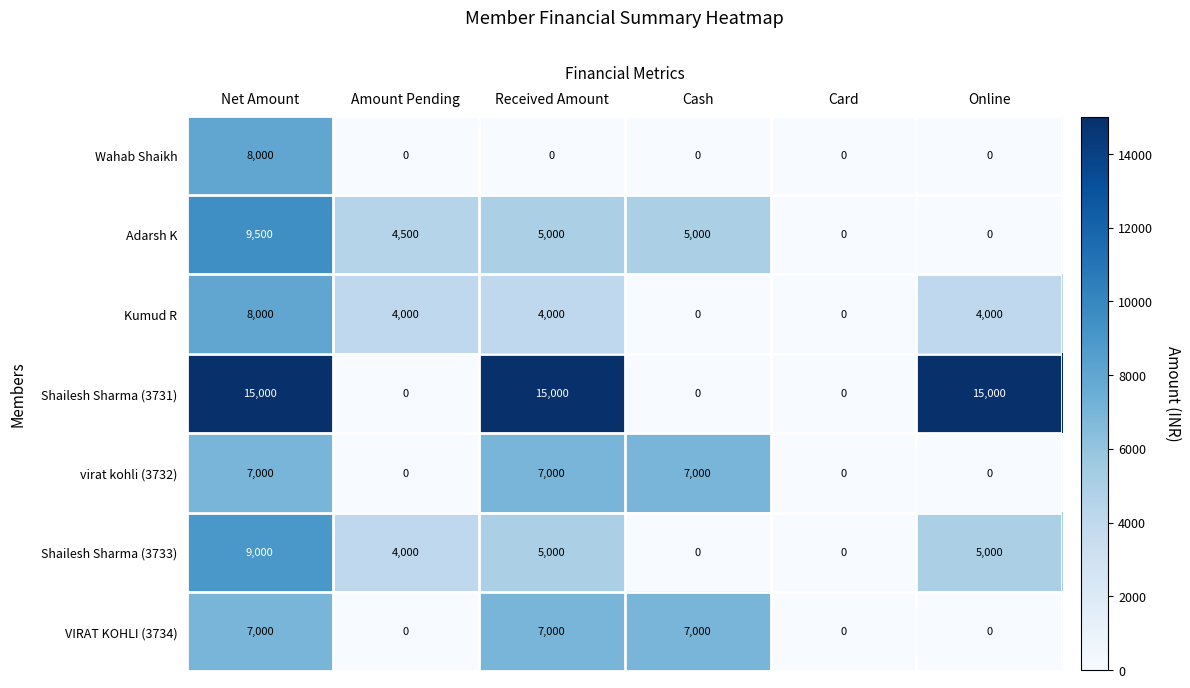

What is the difference between the Shailesh Sharma (3733) values at Online and Cash?

5000